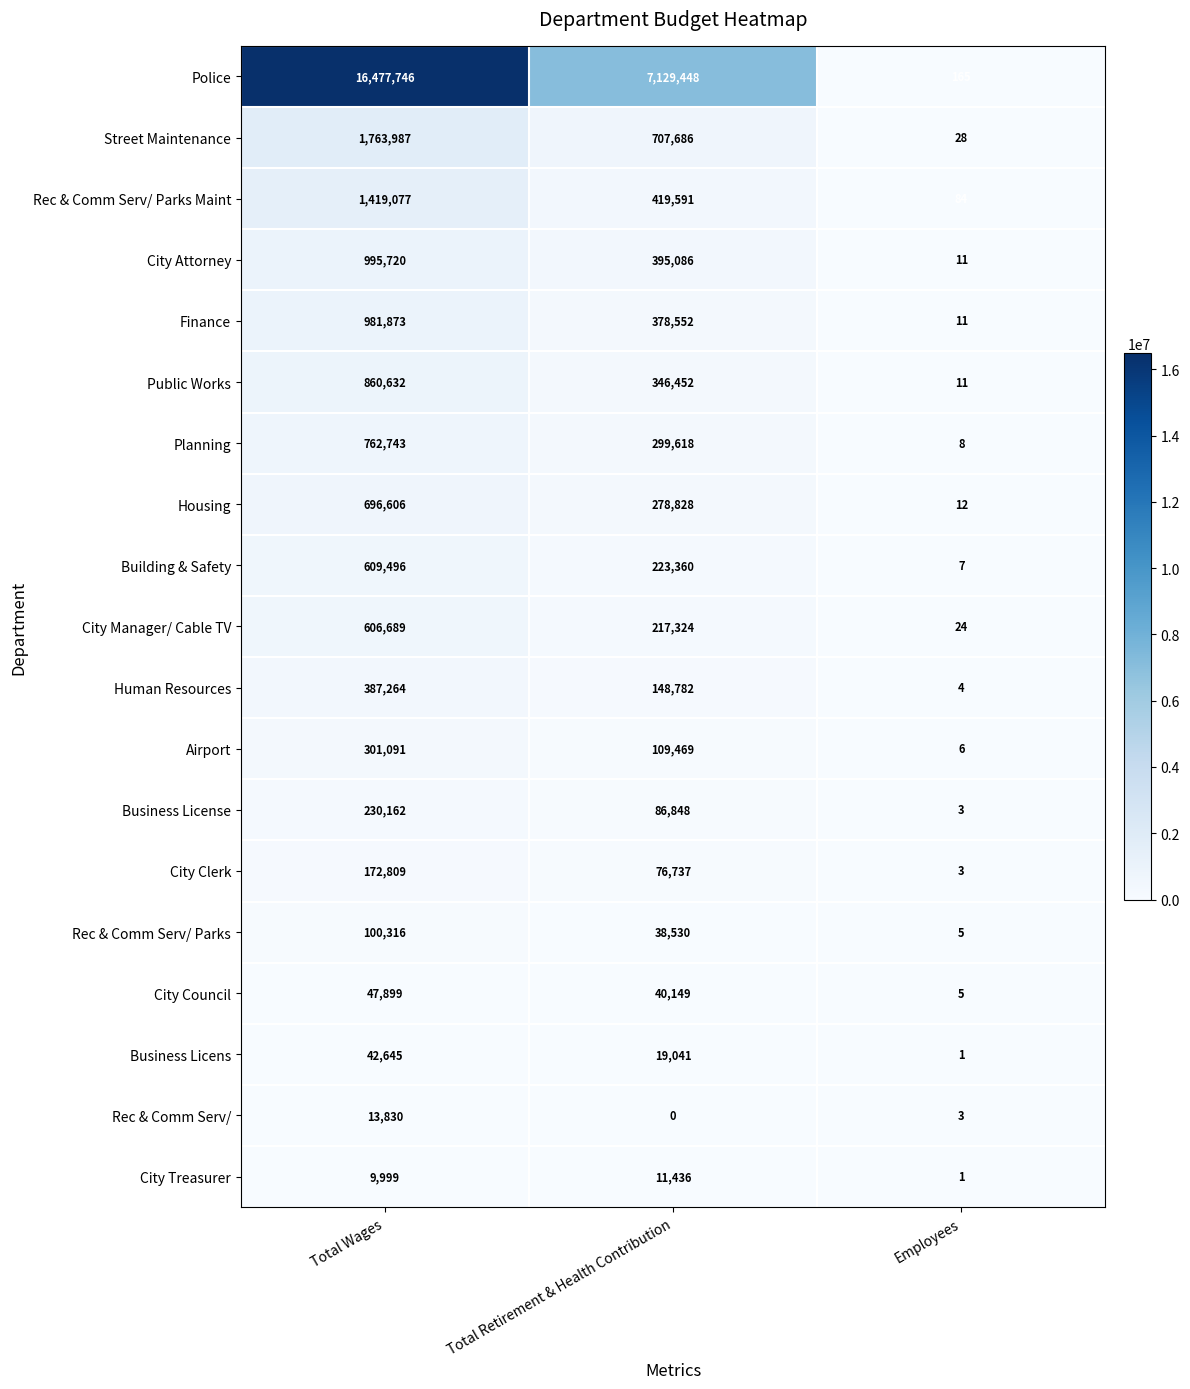

How many data points does each series have?

3